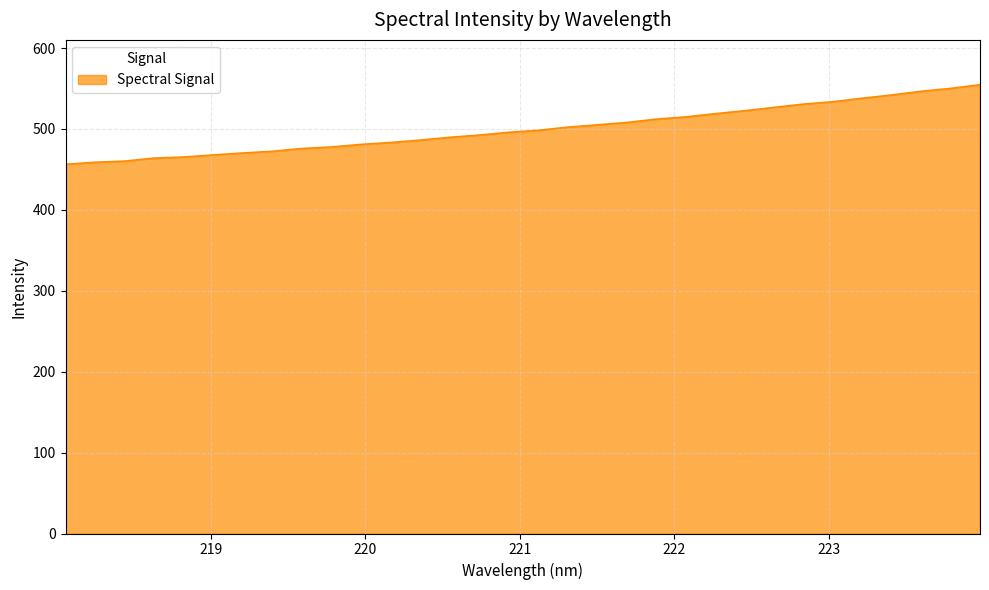

What is the difference between the maximum and minimum values?

98.3